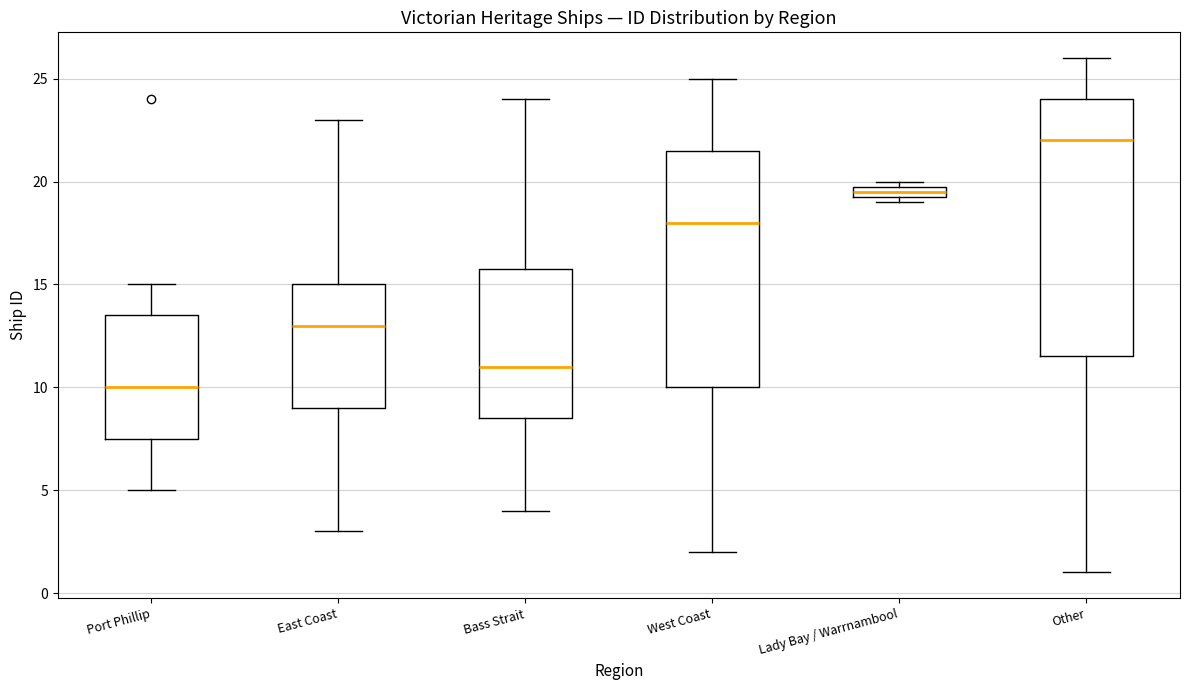

Where is the upper edge of the box for Lady Bay / Warrnambool on the y-axis? The values are not printed on the chart, so give them approximately, as read against the axis.

20.0